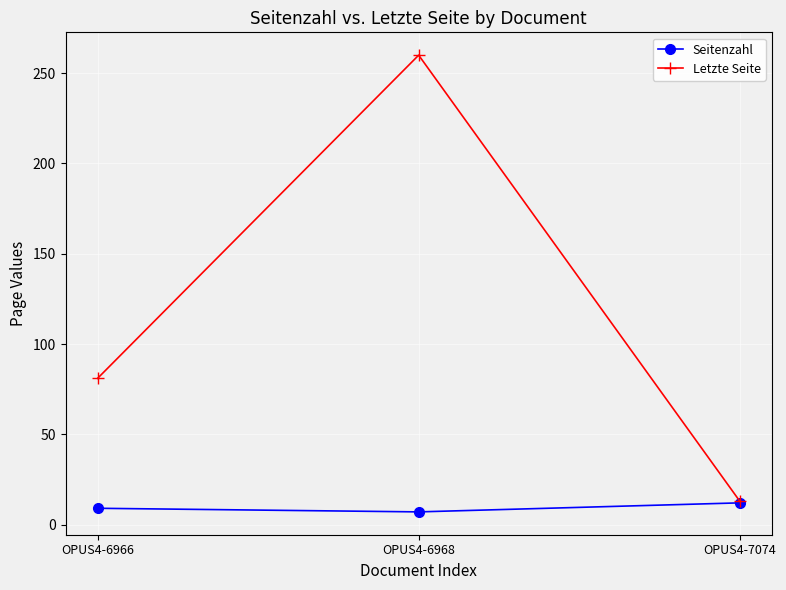

Count the Letzte Seite values in the range 13 to 260.

3